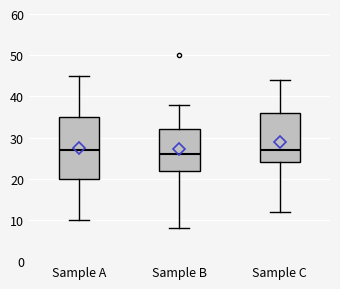

Comparing the boxes themselves (not the whiskers), which one is the tallest?

Sample A